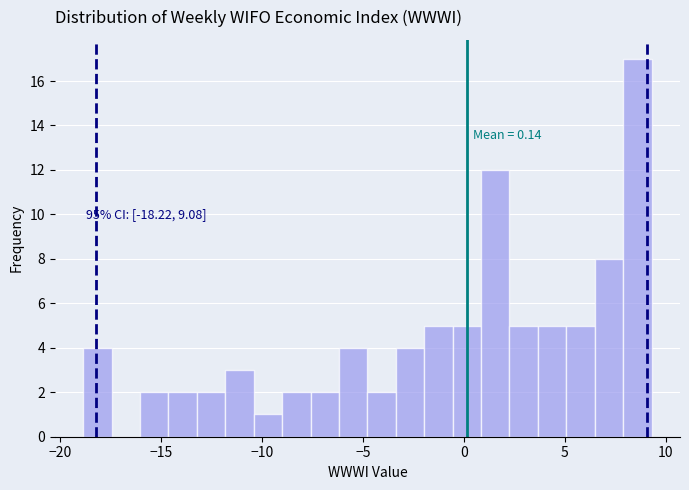

Read against the x-axis, roughly where is the centre of the tallest bar?

8.5